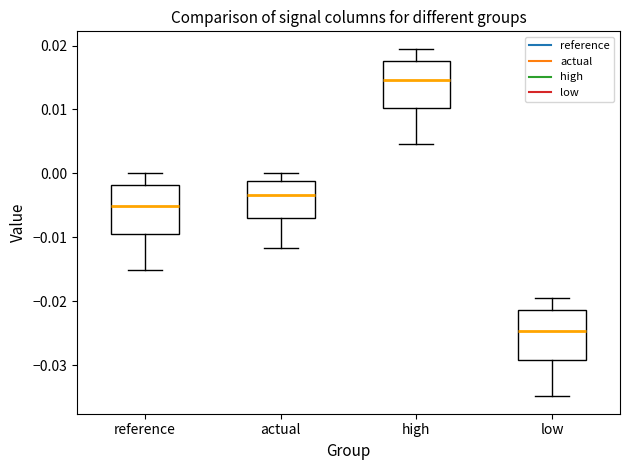

Where does the median line of the box for actual sit on the y-axis? The values are not printed on the chart, so give them approximately, as read against the axis.

-0.003